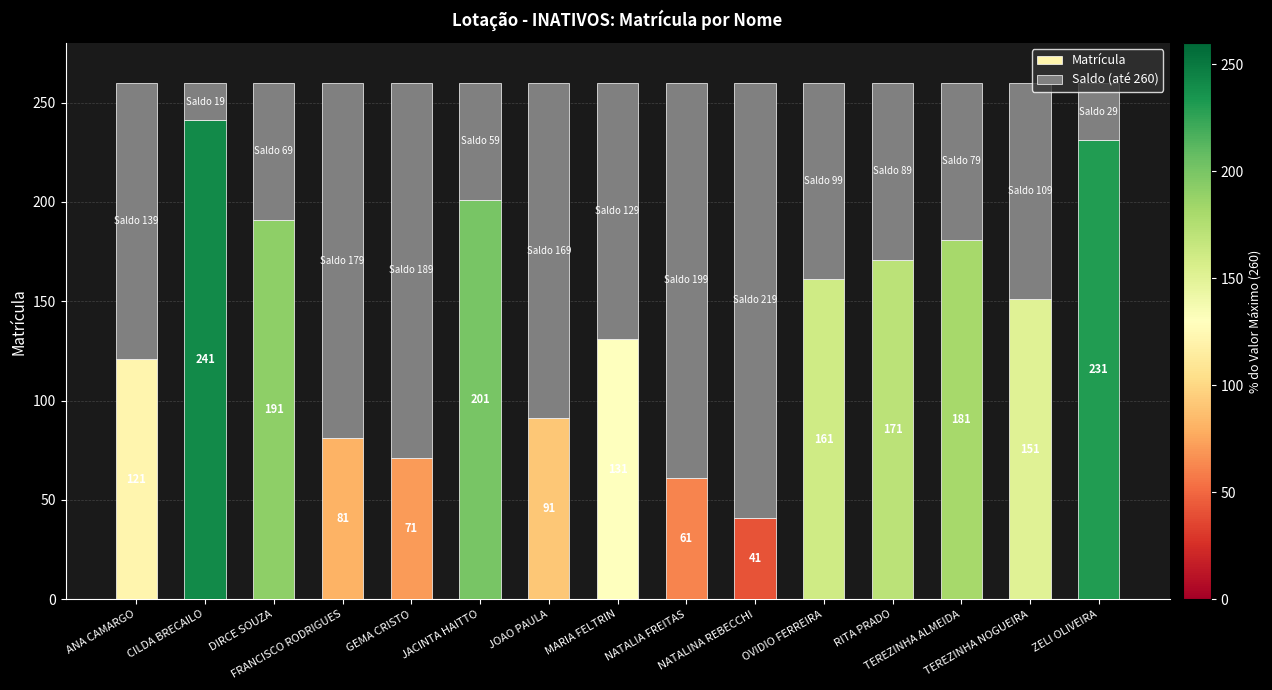

How many bars are there in total?

15